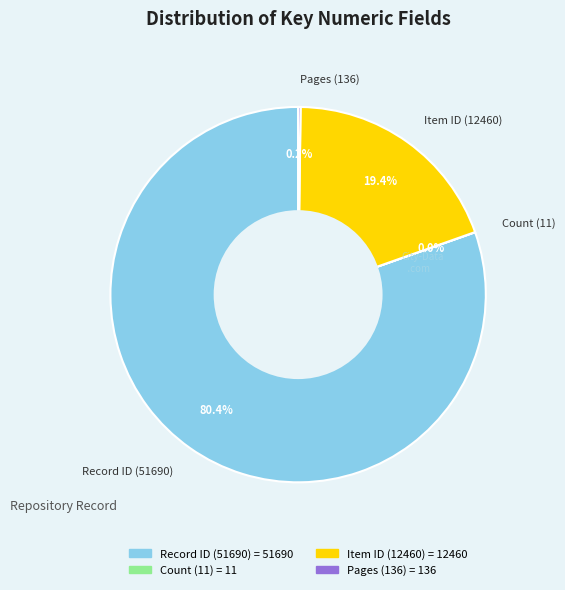

Combined, do Record ID (51690) and Item ID (12460) account for over 50%?

Yes